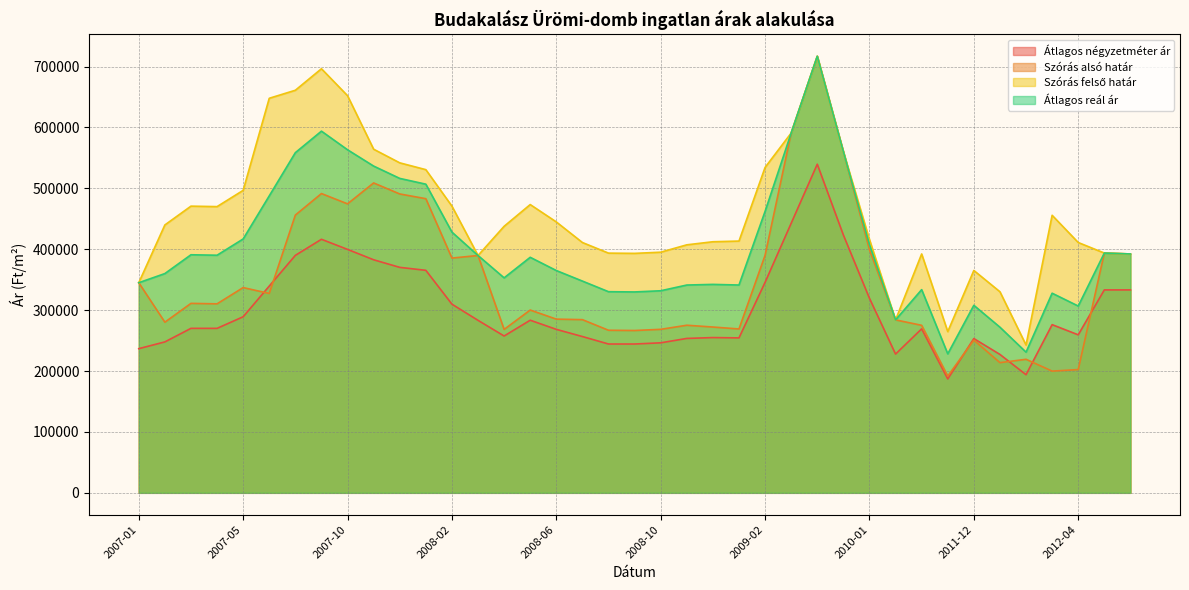

The Átlagos négyzetméter ár series shows 256661 at 2008-07. True or false?

True